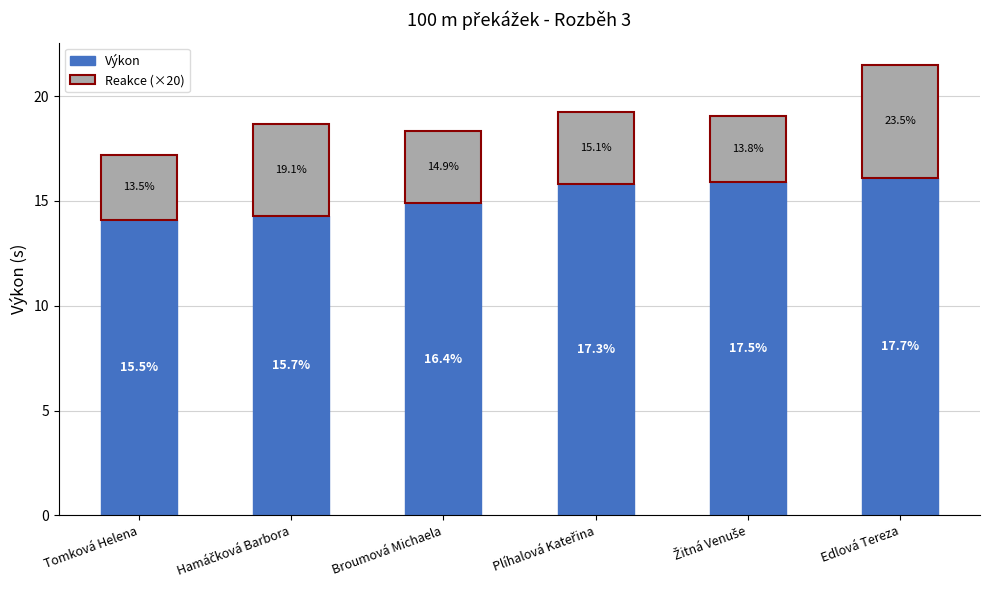

Rank the series by their average value, from lowest to highest.

Reakce (×20), Výkon